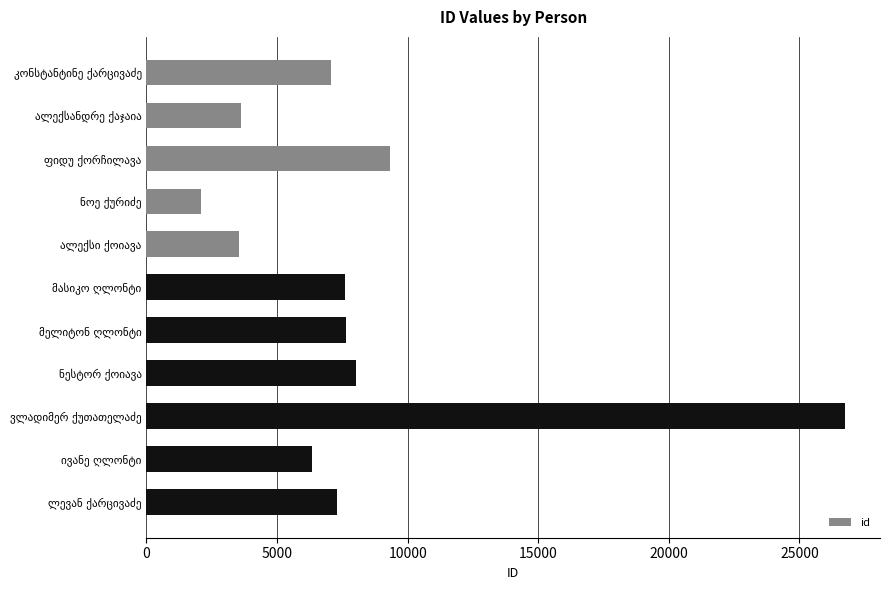

What is the difference between the maximum and minimum values?

24675